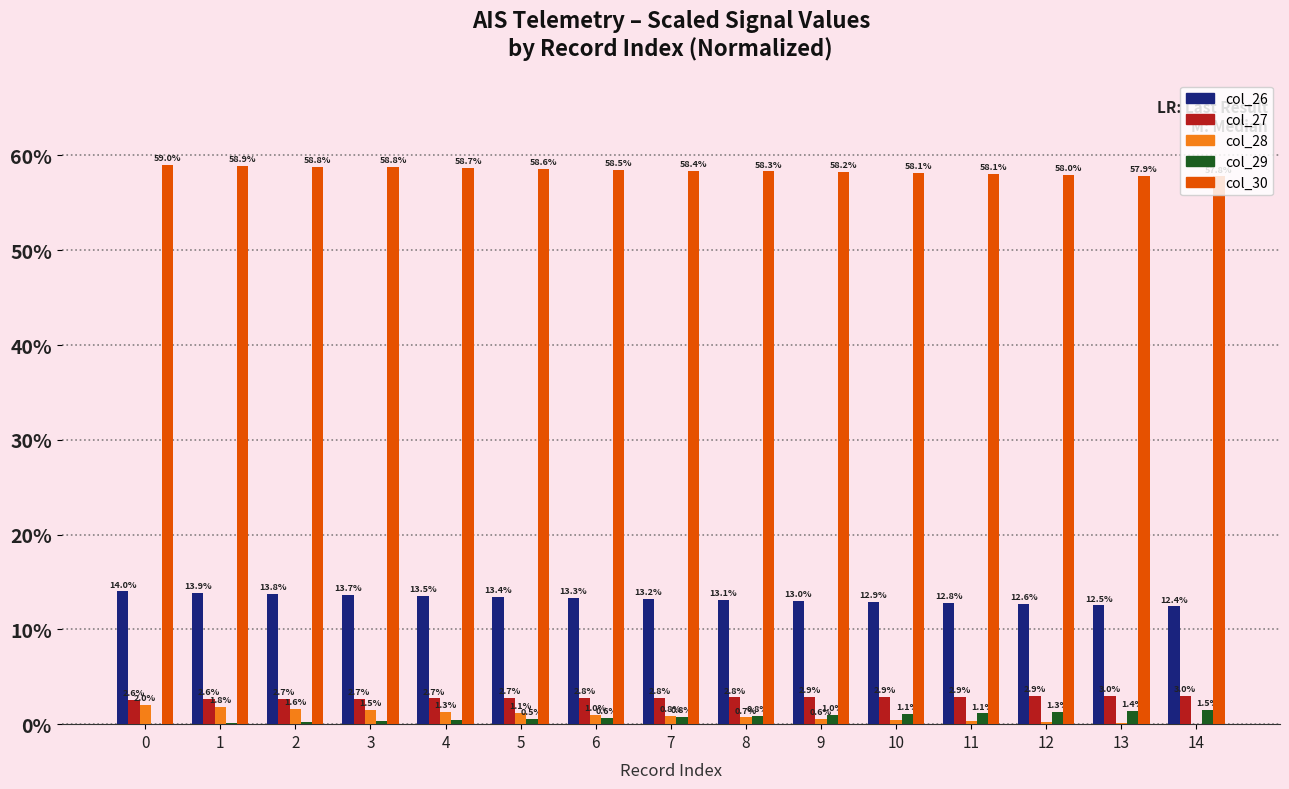

Is it true that col_30 equals 58.0 at 12?

True